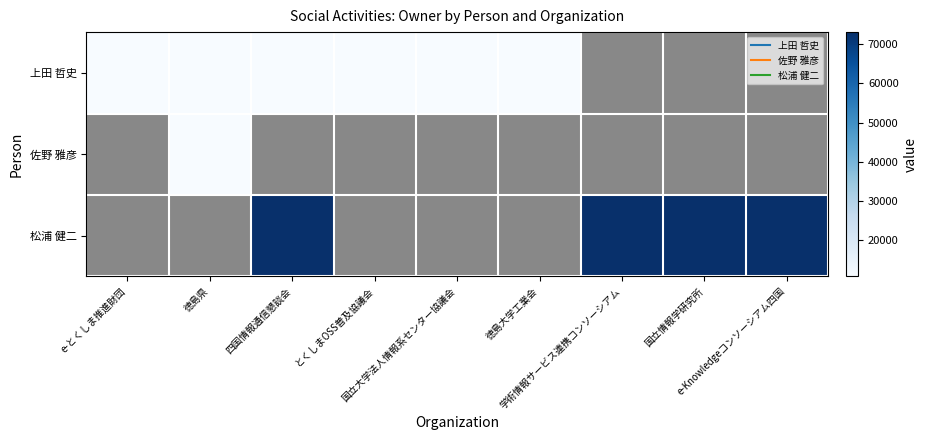

How many positive values does the 上田 哲史 series have?

6